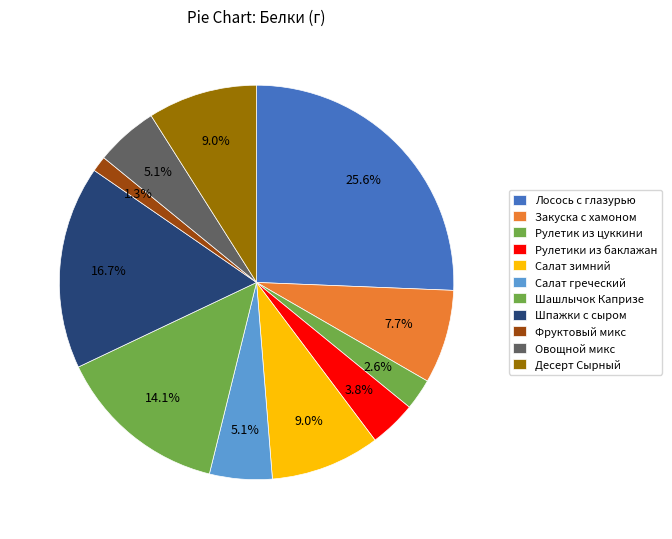

To the nearest percent, what is the difference between the Овощной микс and Салат зимний slice percentages?

4%